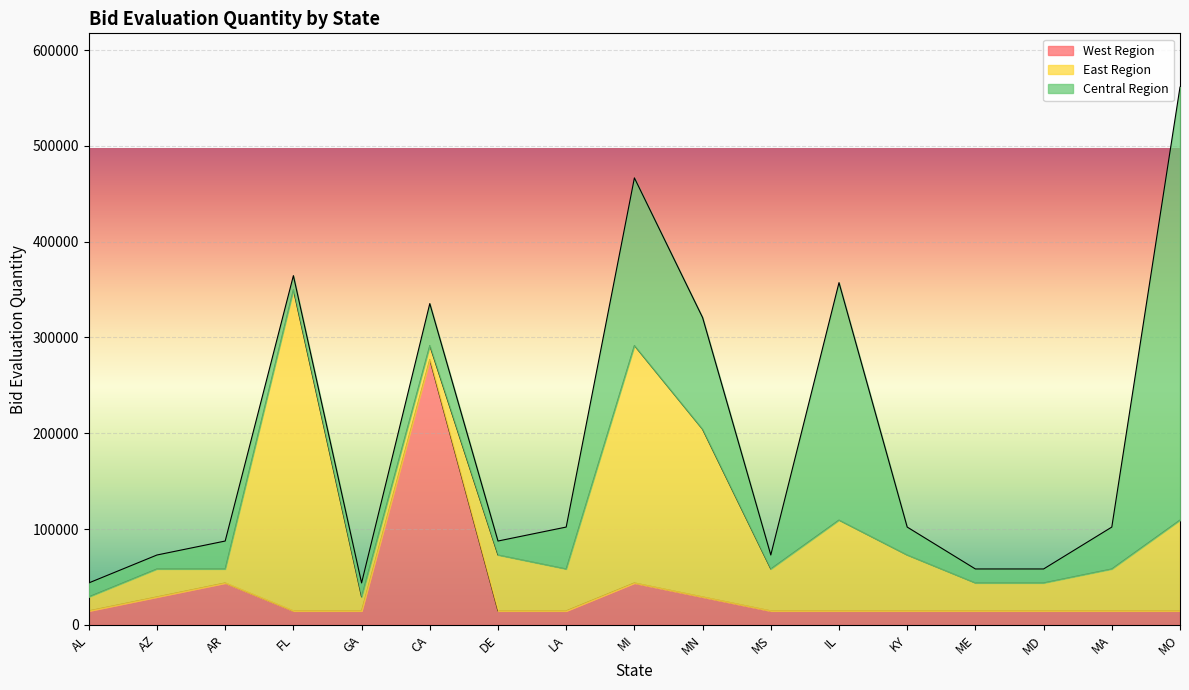

The value of Central Region at IL is 157725. True or false?

False